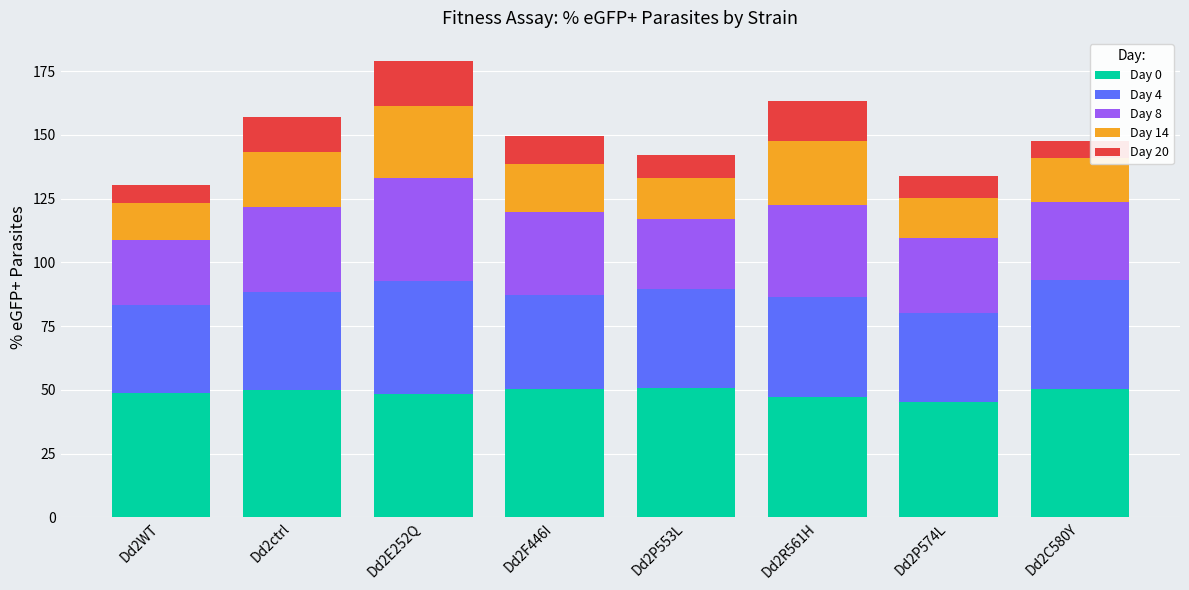

The value of Day 0 at Dd2F446I is 50.2. True or false?

True